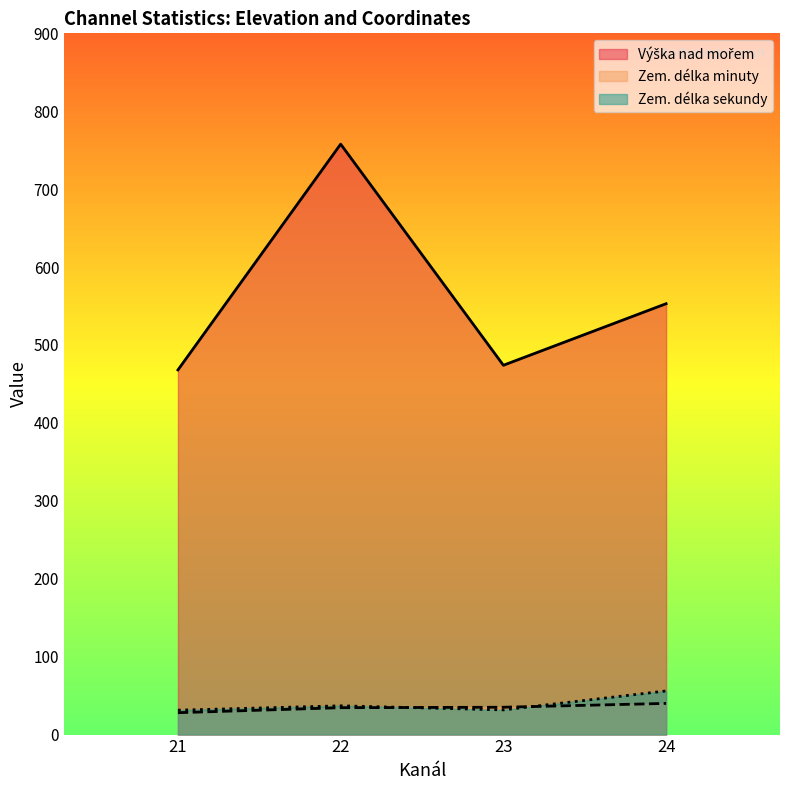

Does the chart display data point markers on the line(s)?

No